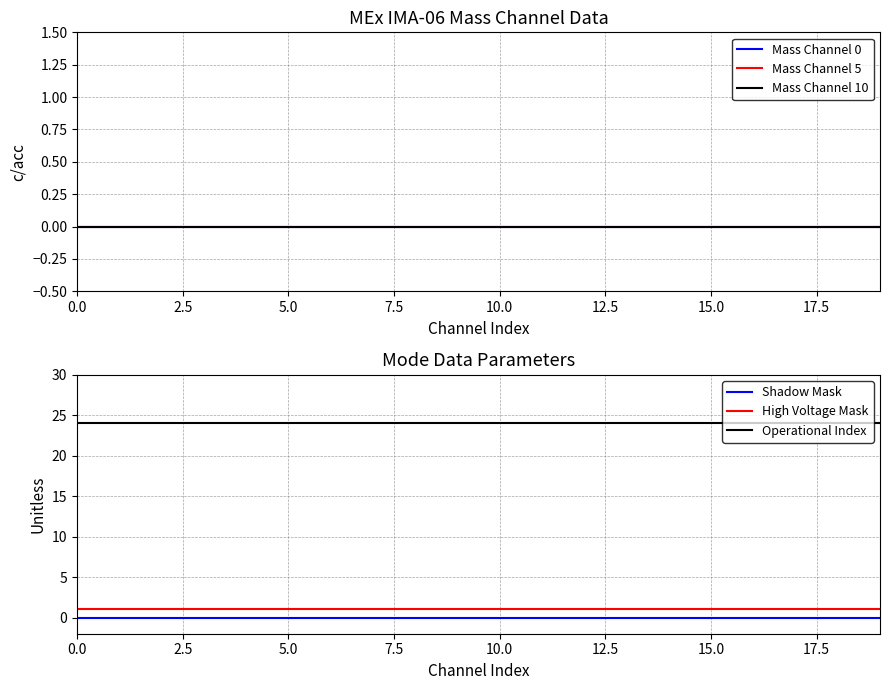

What is the label of the 2nd point from the left?

2.5